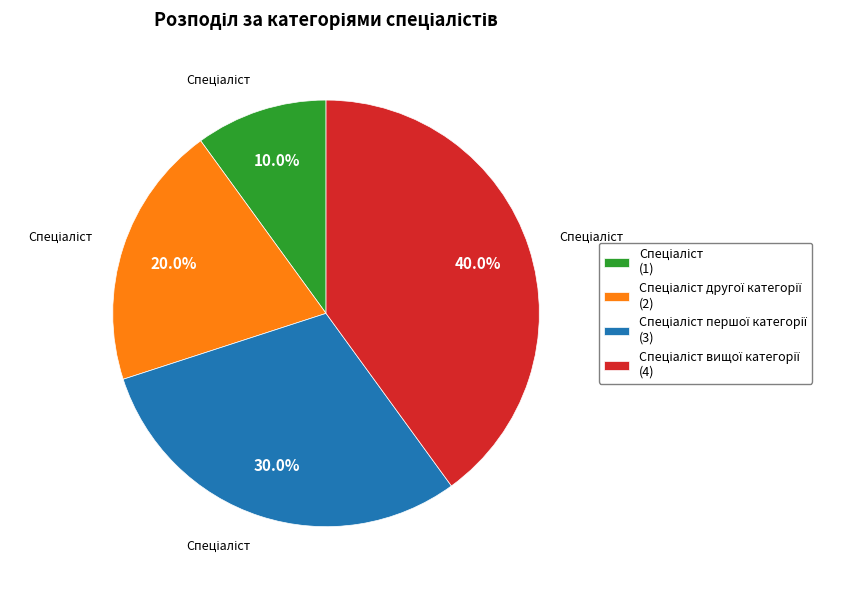

To the nearest percent, what is the average slice percentage?

25%